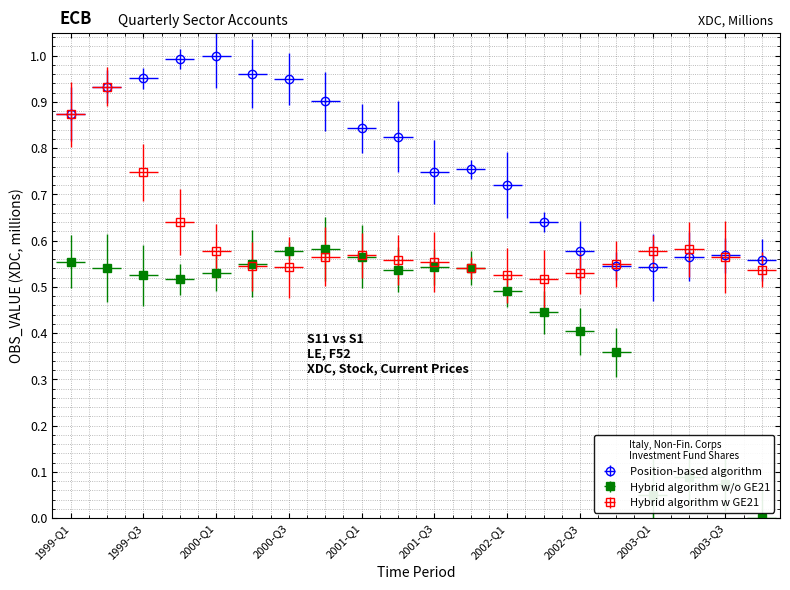

True or false: Position-based algorithm and Hybrid algorithm w/o GE21 cross at least once.

False